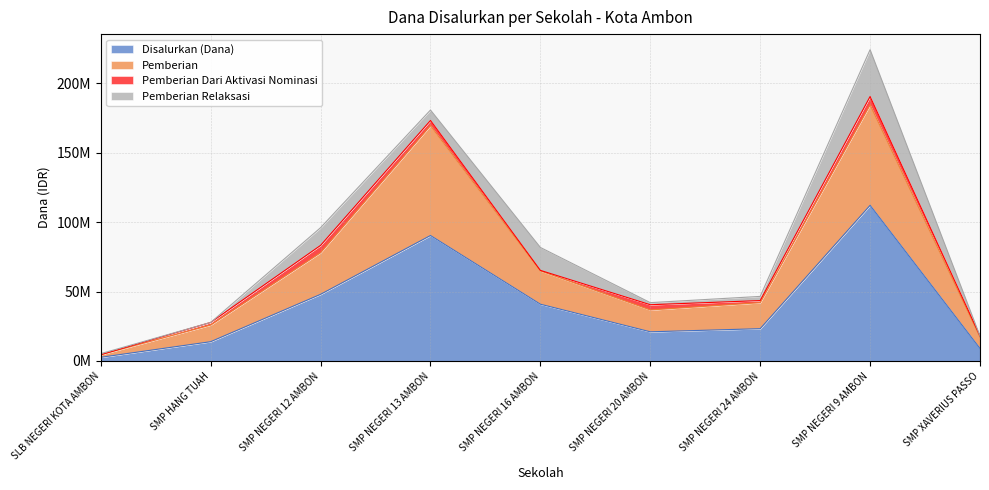

What position from the left is SMP NEGERI 16 AMBON?

5